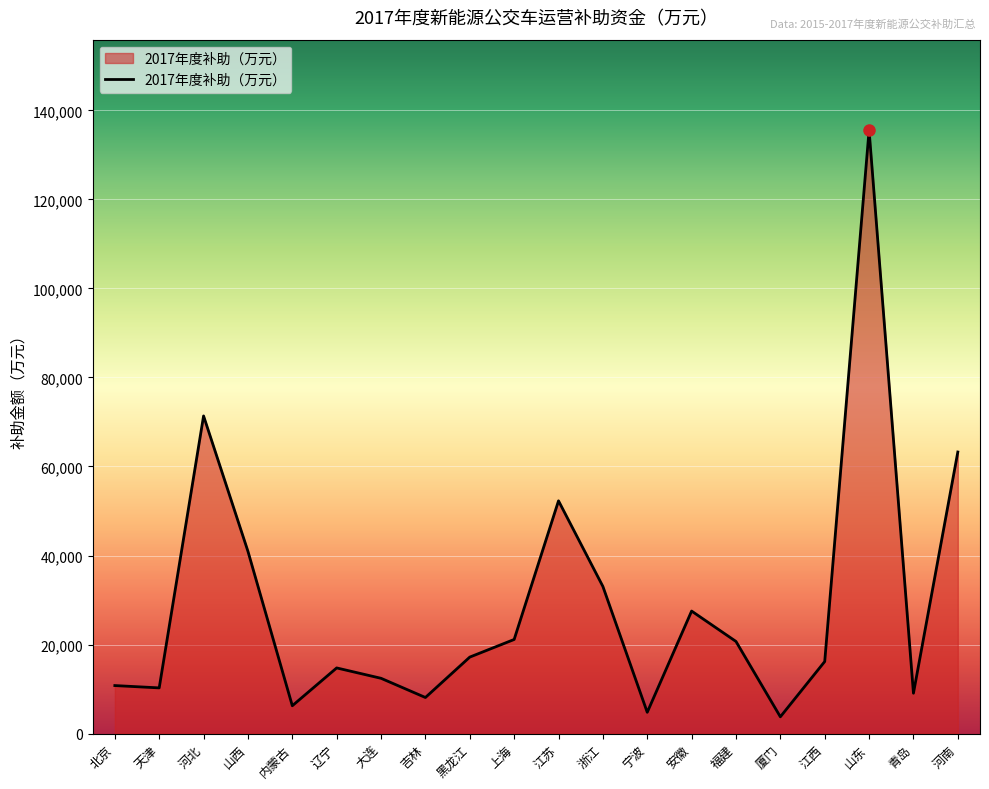

What is the approximate value at 宁波?

4777